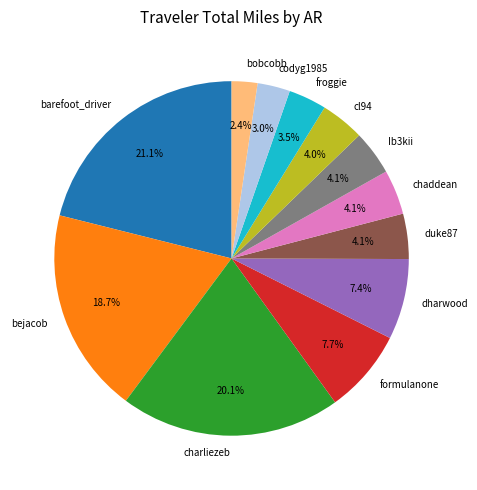

Do barefoot_driver and bobcobb together represent more than half of the pie?

No